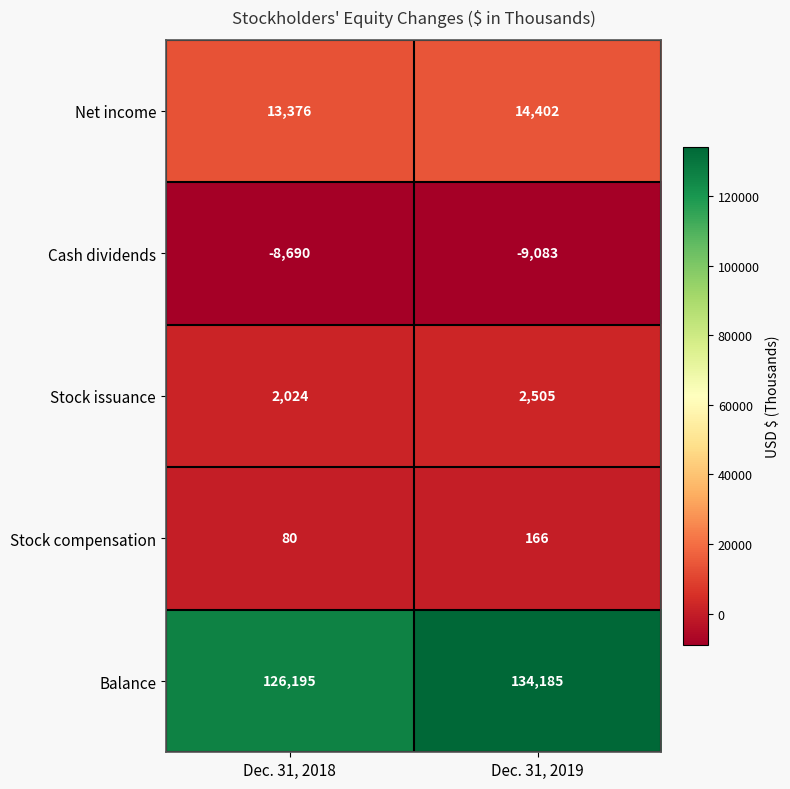

How many distinct data groups are displayed?

5